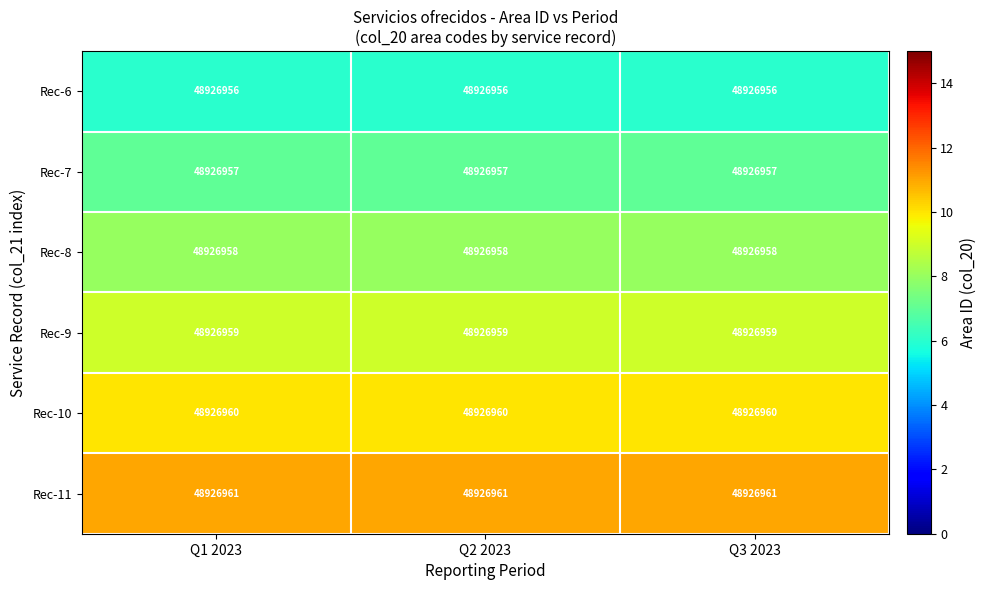

How many distinct data groups are displayed?

6